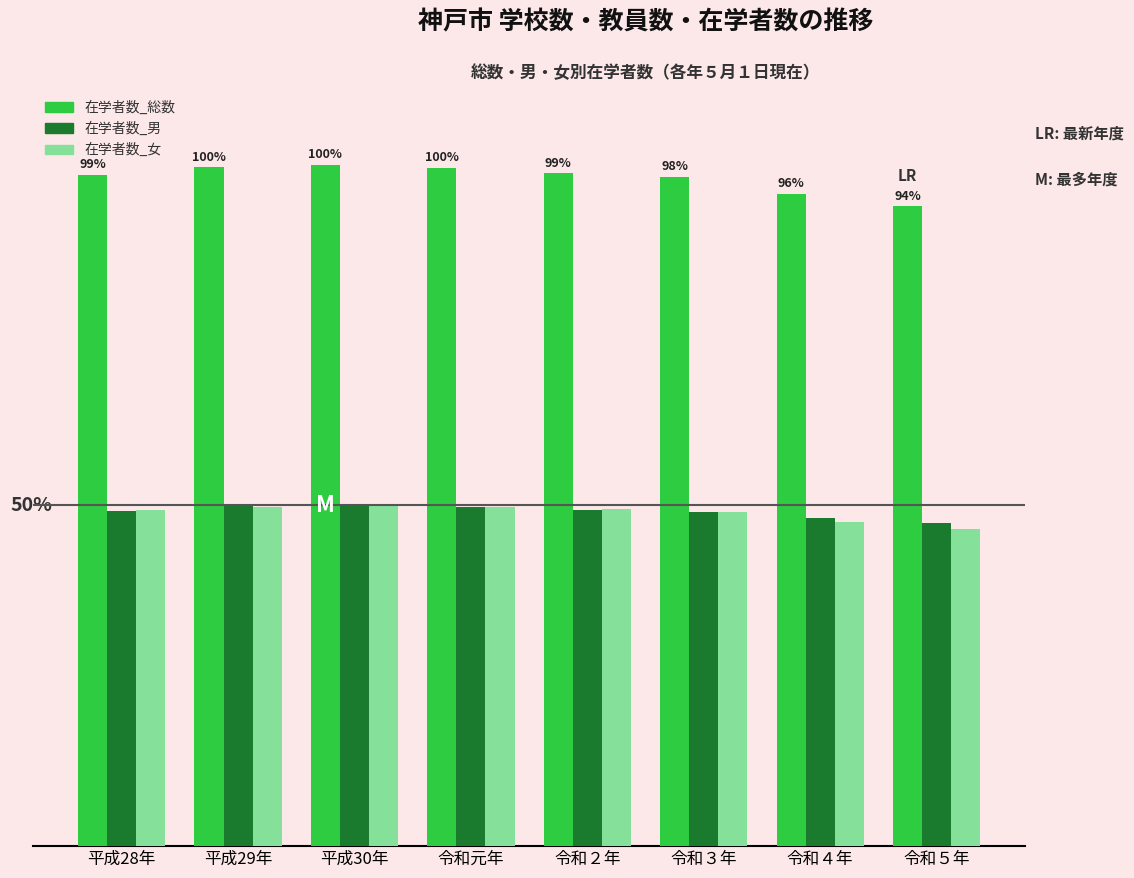

Is the value of 在学者数_女 at 令和２年 greater than the value of 在学者数_男 at 平成30年?

No